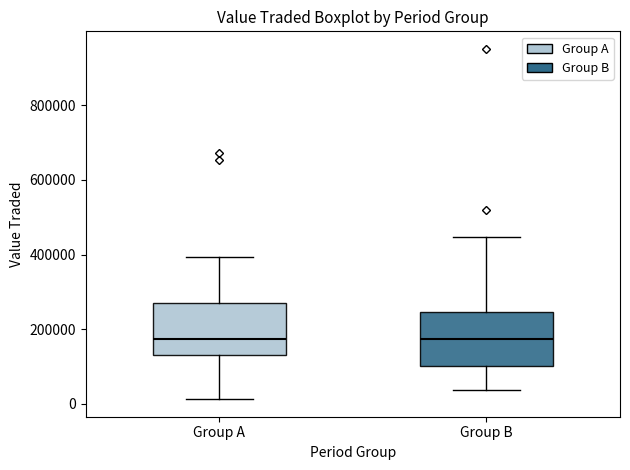

Reading left to right, read every box against the y-axis: the position of its median line, the range the box covers, and the ends of its whiskers. The values are not printed on the chart, so give them approximately, as read against the axis.

Group A: median 180000, box 120000 to 280000, whiskers 20000 to 400000
Group B: median 180000, box 100000 to 240000, whiskers 40000 to 440000